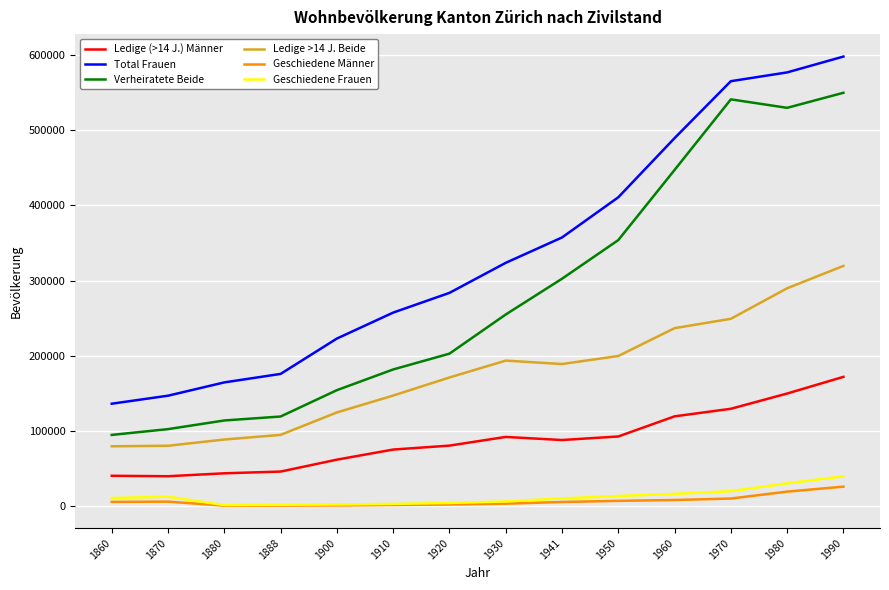

At which label is Total Frauen closest to 366955?

1941